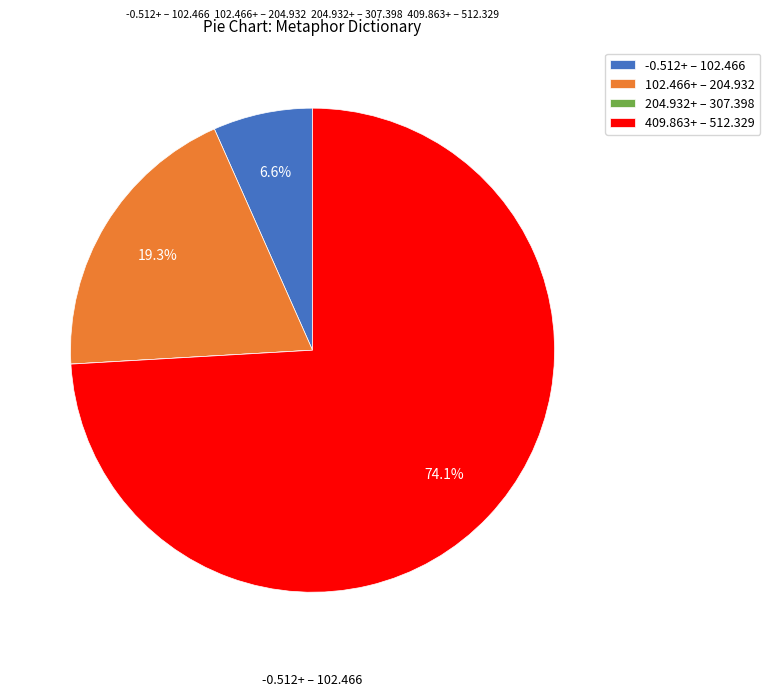

What is the largest slice in the pie chart?

409.863+ – 512.329